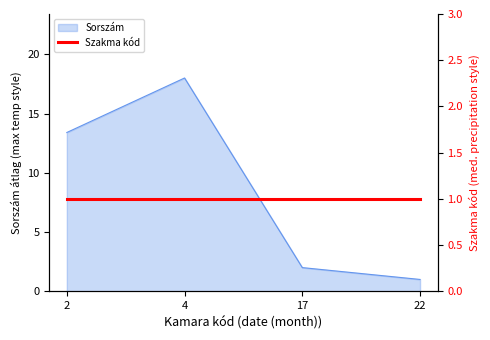

How many lines are shown in the chart?

1